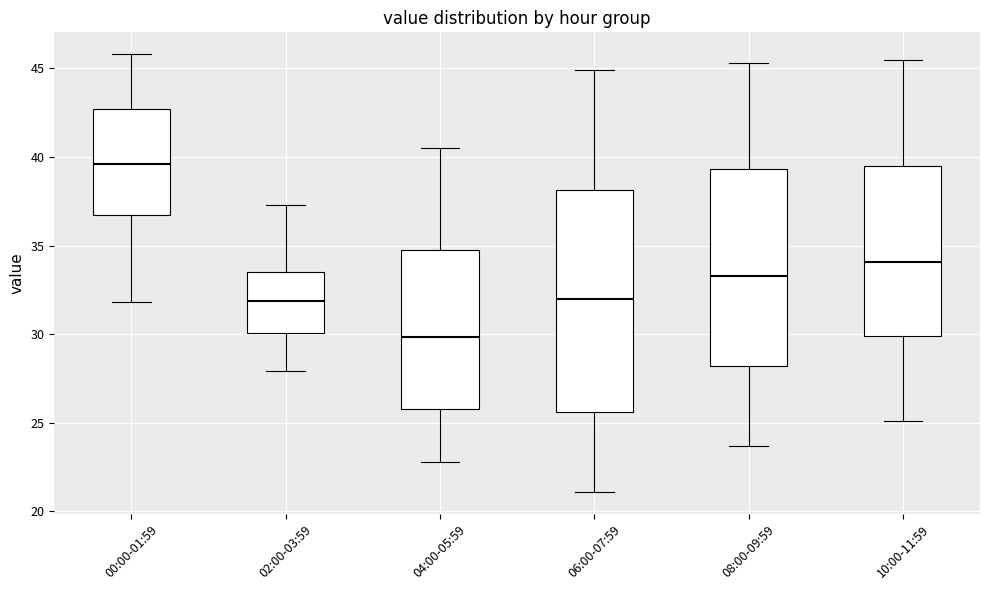

Comparing the boxes themselves (not the whiskers), which one is the tallest?

06:00-07:59